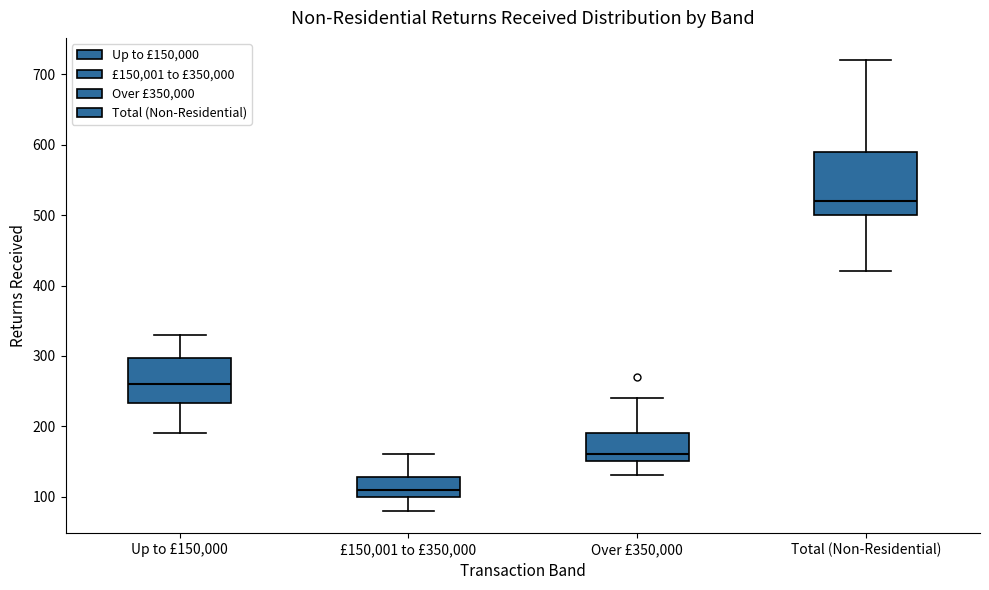

Reading left to right, transcribe this box plot: for each box, give where its median line is, the range the box spans, and where its two whiskers end, as read against the y-axis. The values are not printed on the chart, so give them approximately, as read against the axis.

Up to £150,000: median 260, box 230 to 300, whiskers 190 to 330
£150,001 to £350,000: median 110, box 100 to 130, whiskers 80 to 160
Over £350,000: median 160, box 150 to 190, whiskers 130 to 240
Total (Non-Residential): median 520, box 500 to 590, whiskers 420 to 720